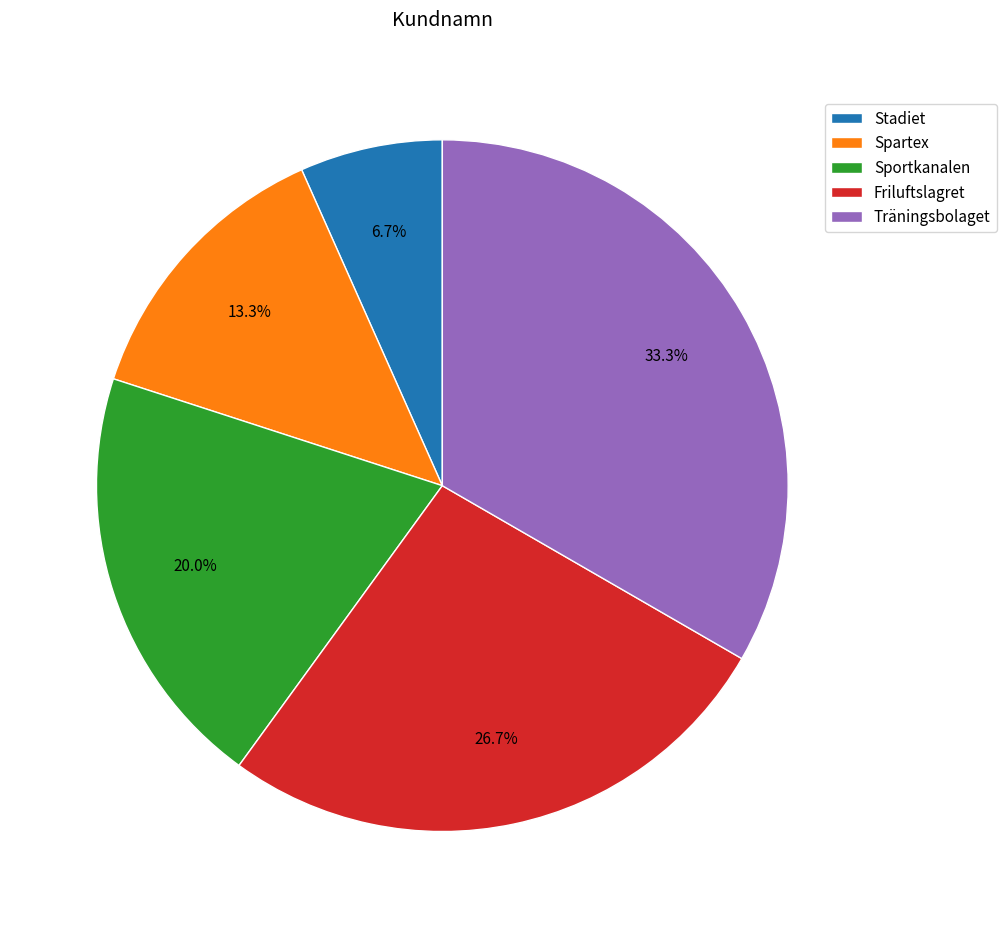

What is the ratio of the value at Spartex to the value at Sportkanalen?

0.7